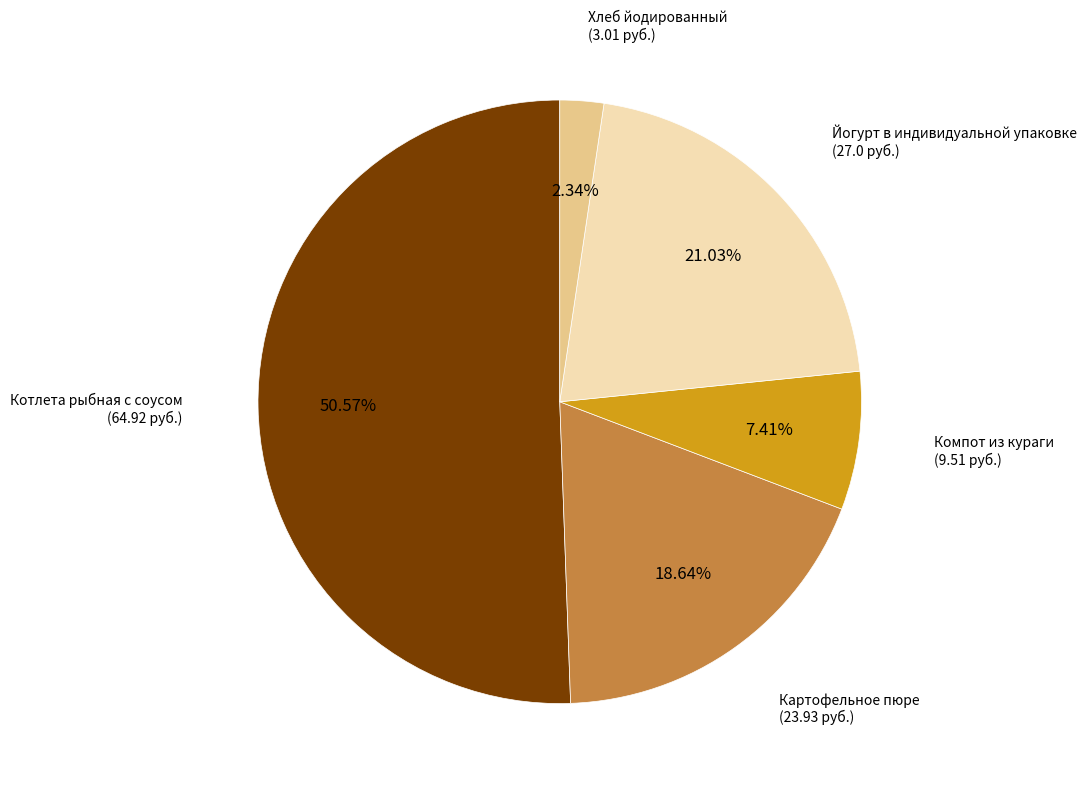

Count the number of slices in the pie.

5